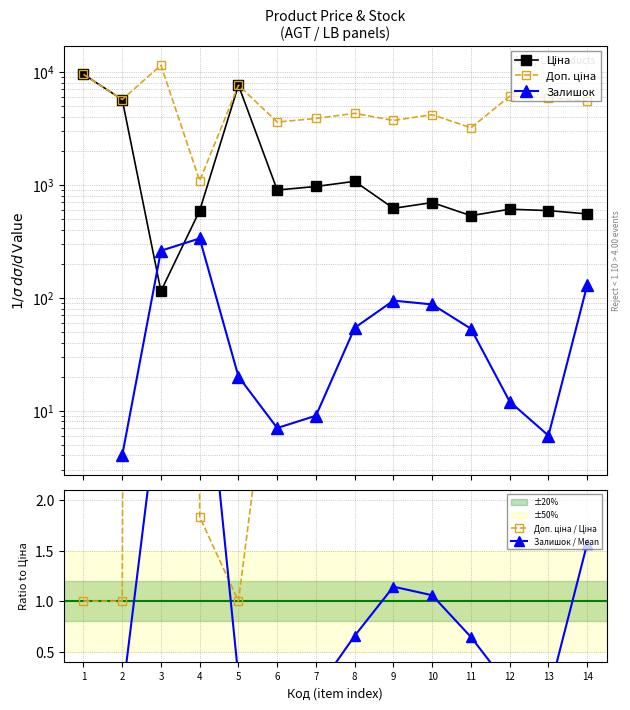

How many lines are shown in the chart?

5